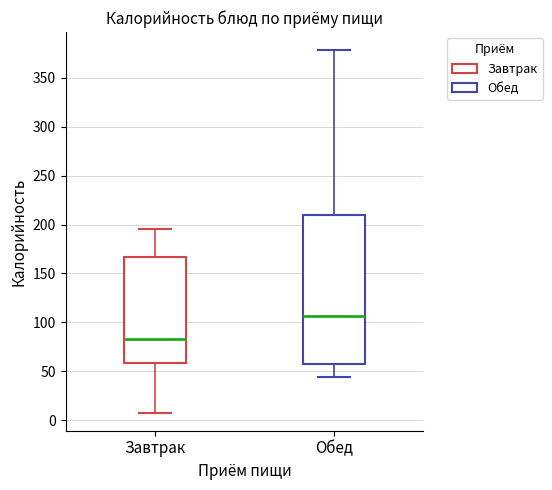

Which box's median line is the highest?

Обед